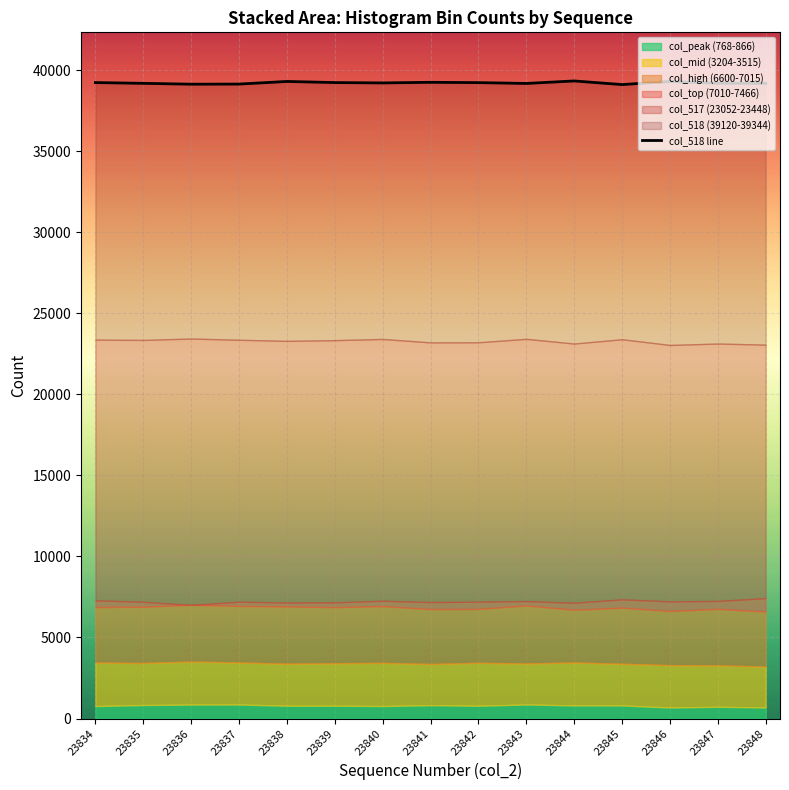

How many points are lower than both their immediate neighbors (excluding endpoints)?

4